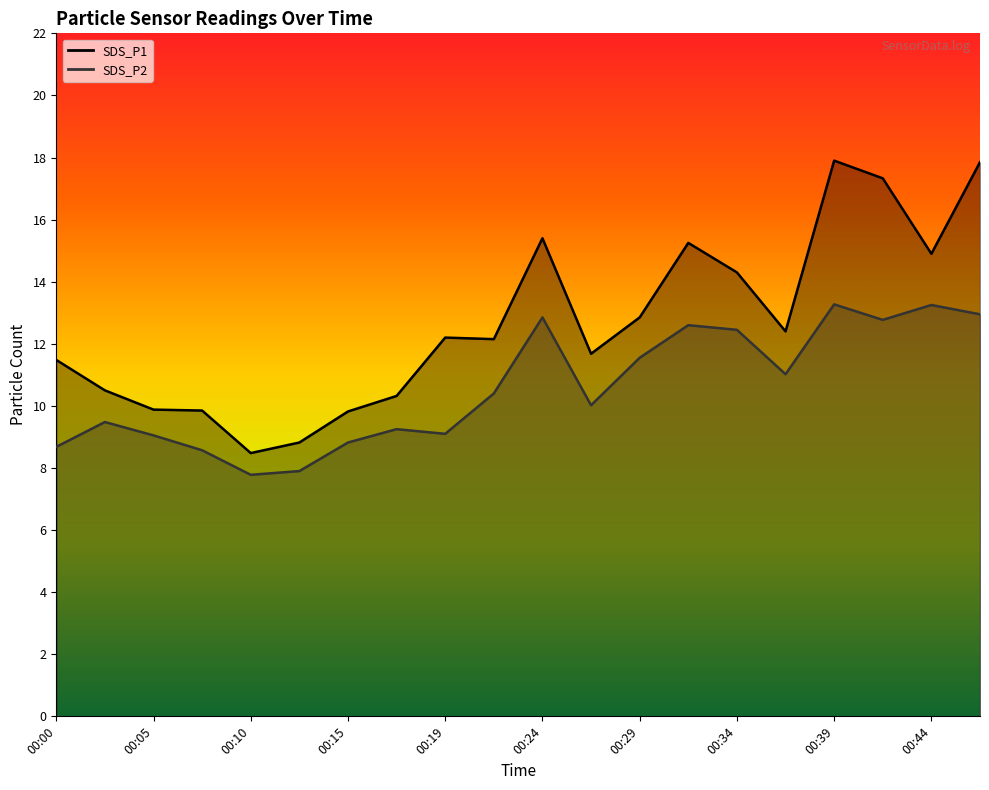

Is it true that SDS_P1 equals 8.8 at 00:12?

True